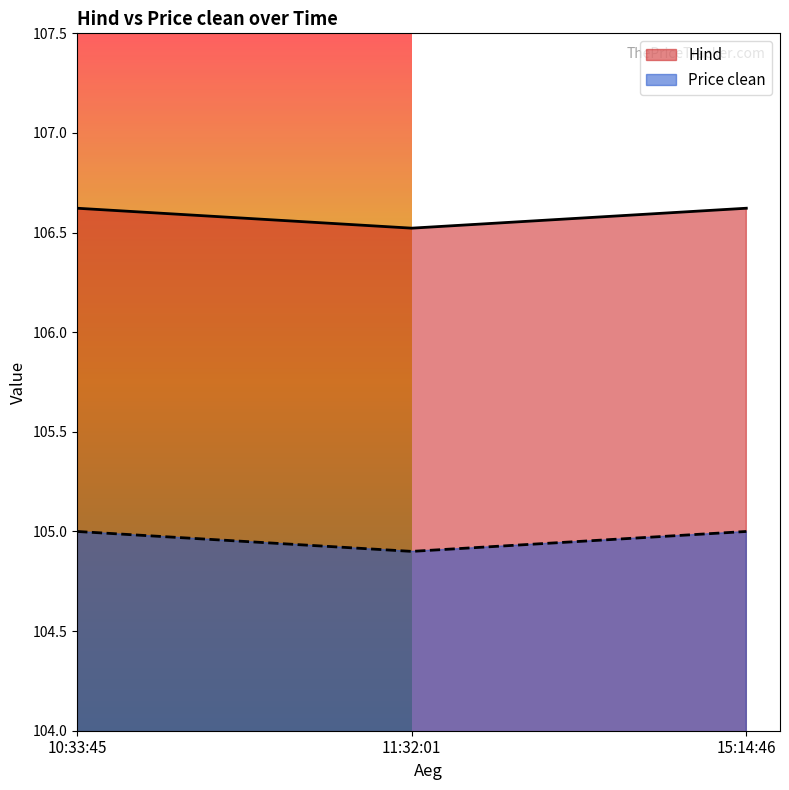

Rank the categories by Hind value from highest to lowest.

15:14:46, 10:33:45, 11:32:01